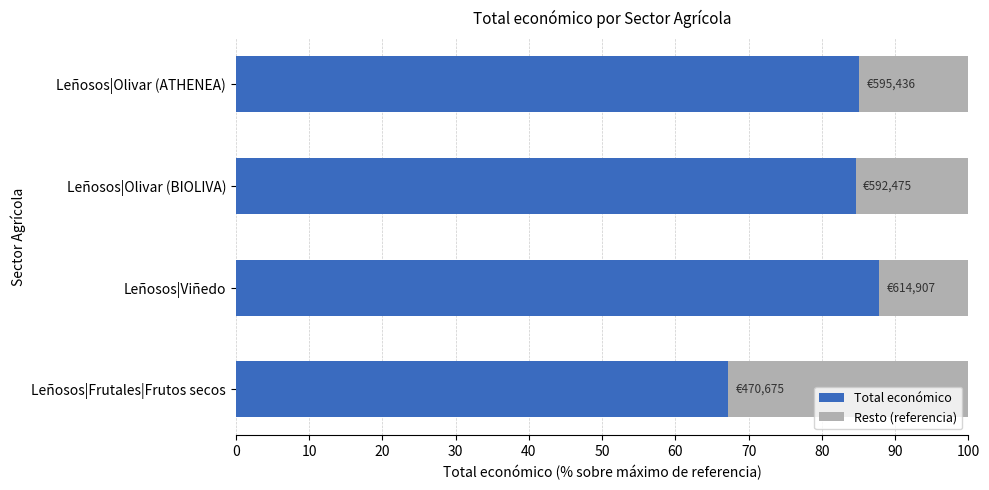

What is the sum of all Total económico values?

324.8